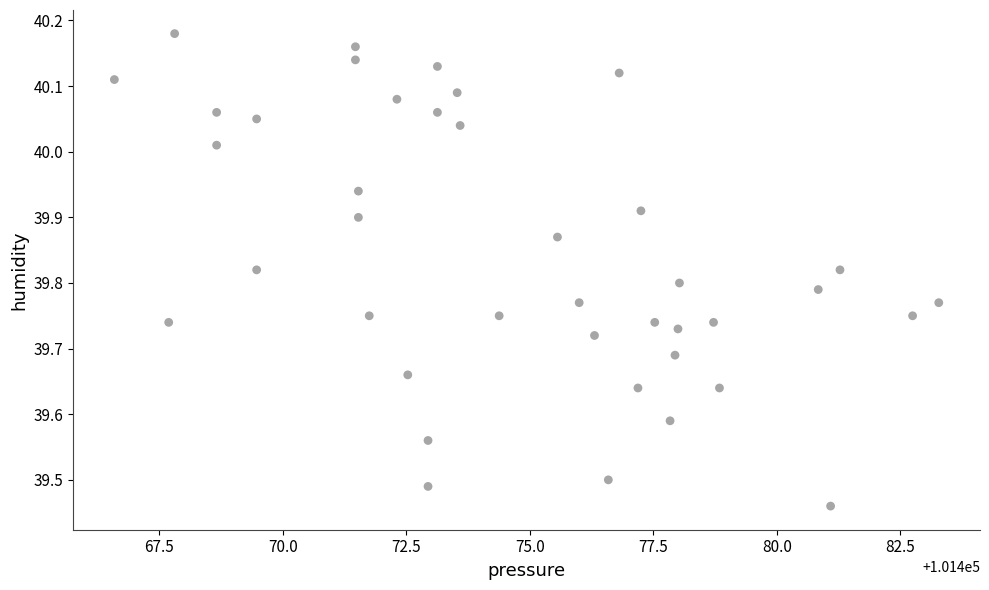

What is the range of X values (max minus min)?

16.7